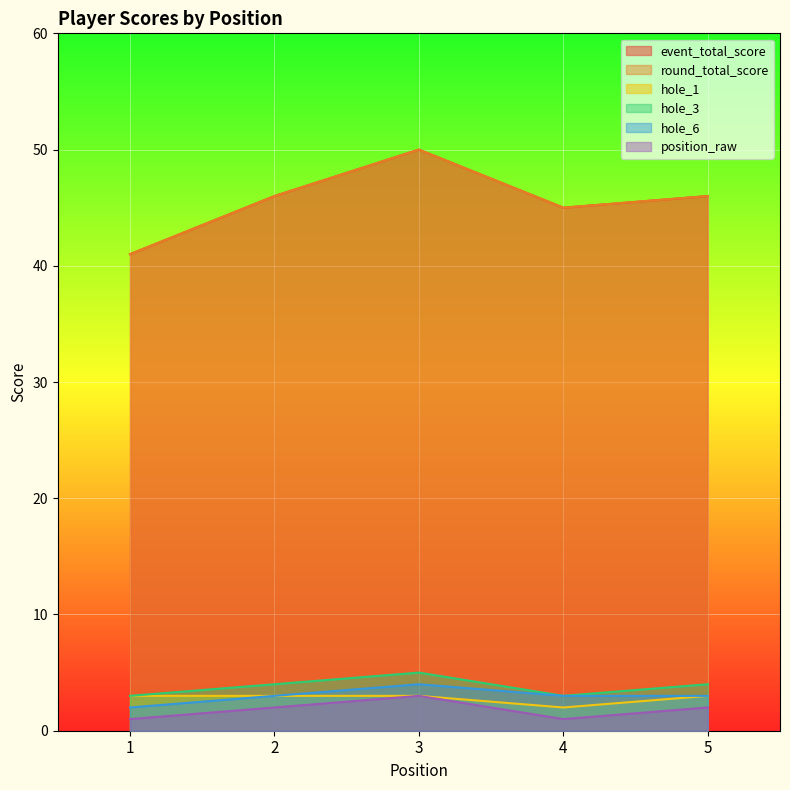

What is the maximum value for hole_1?

3